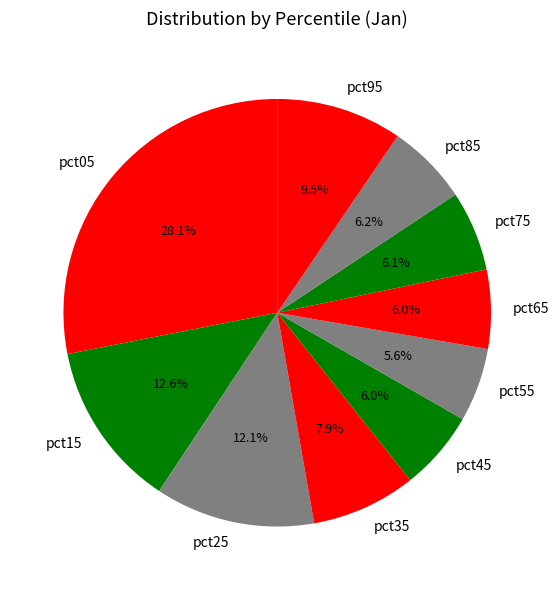

Is there a majority slice in this chart?

No